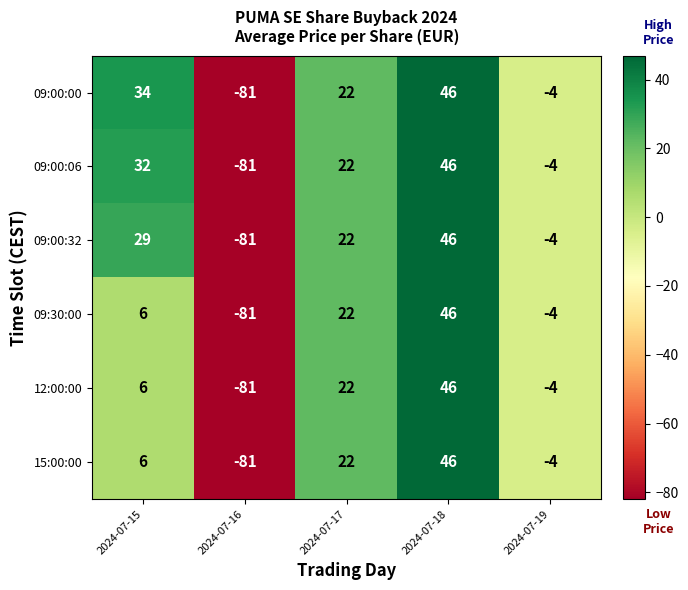

Rank the categories by 15:00:00 value from lowest to highest.

2024-07-16, 2024-07-19, 2024-07-15, 2024-07-17, 2024-07-18